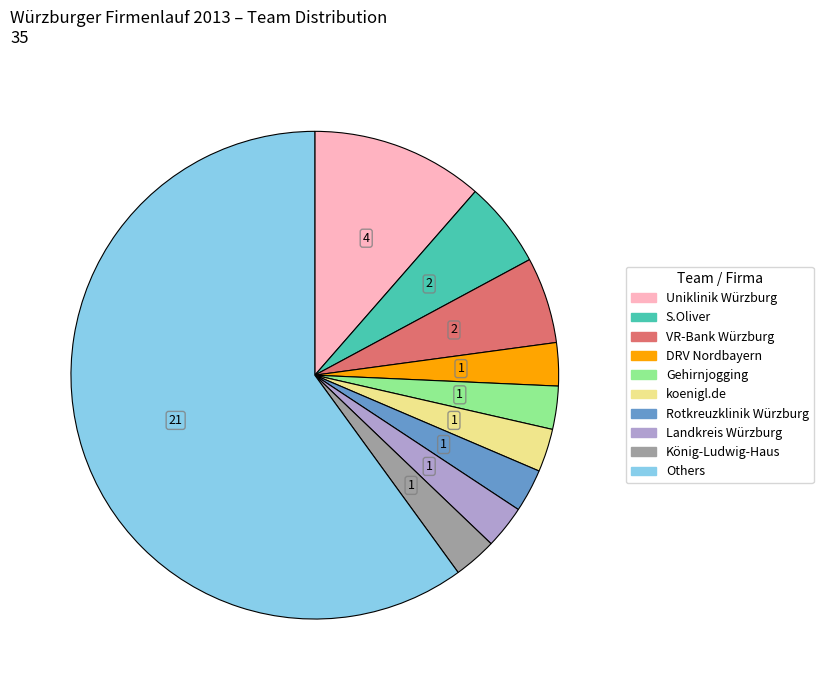

How many segments does this pie chart have?

10